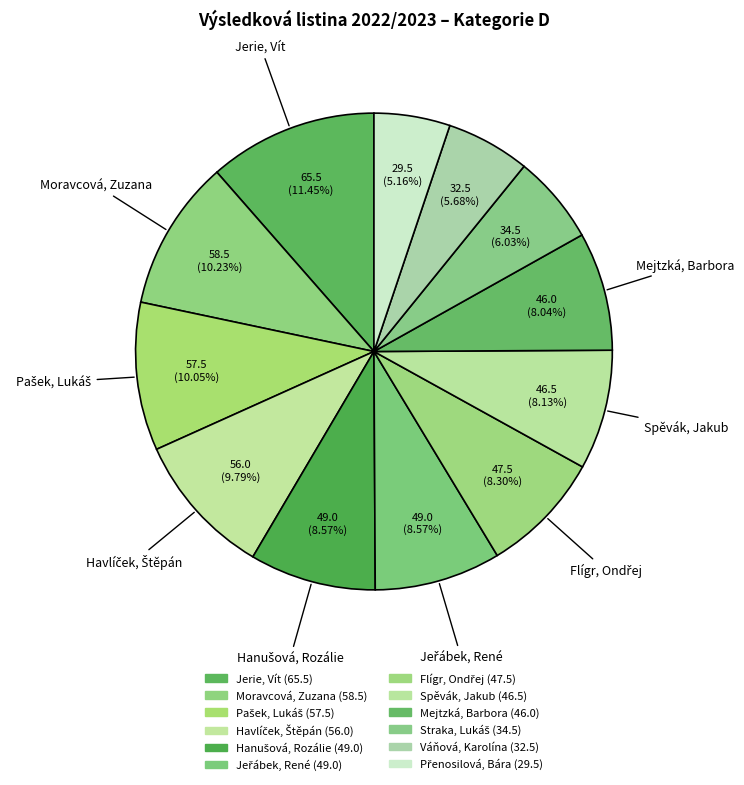

How many segments does this pie chart have?

12